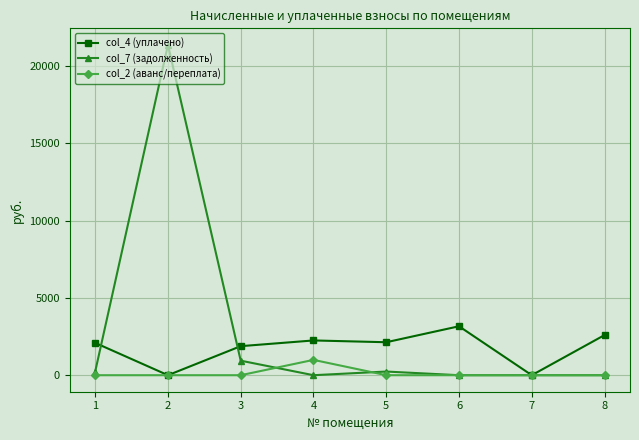

List the series in order of their overall mean, lowest first.

col_2 (аванс/переплата), col_4 (уплачено), col_7 (задолженность)